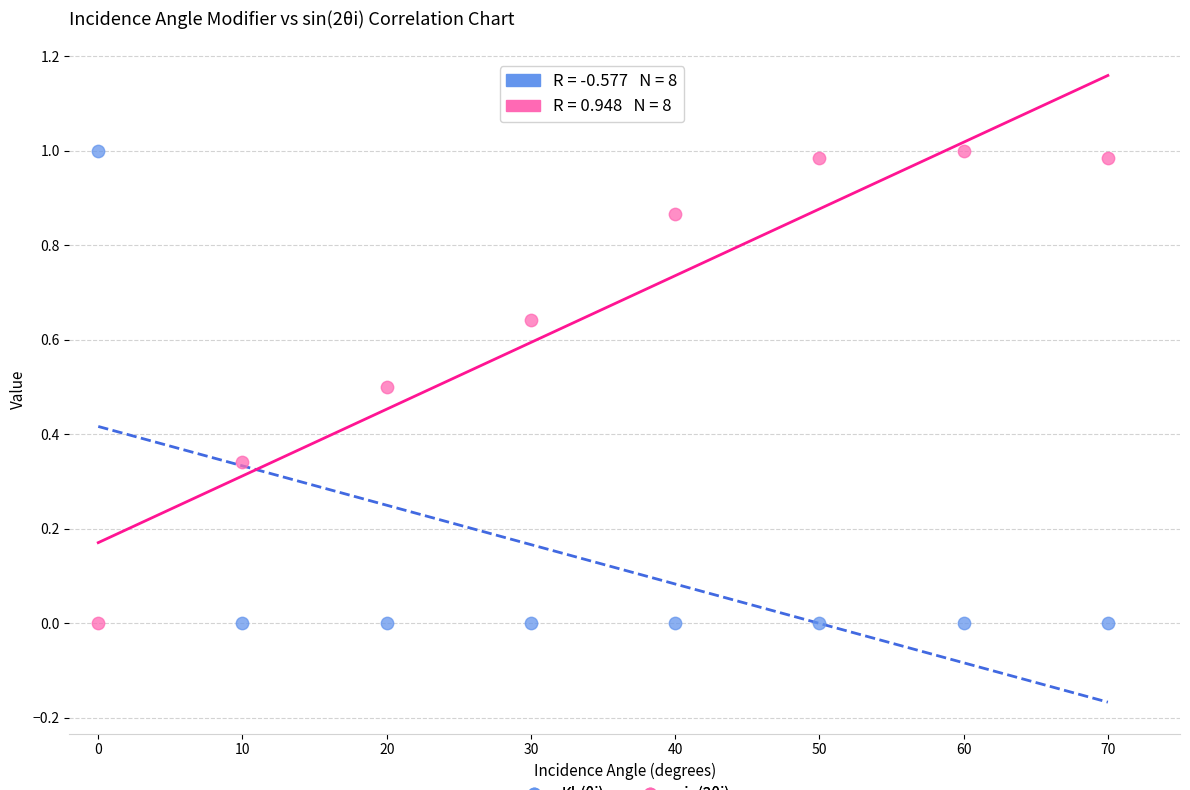

What is the X range (max minus min) for the scatter plot?

70.0